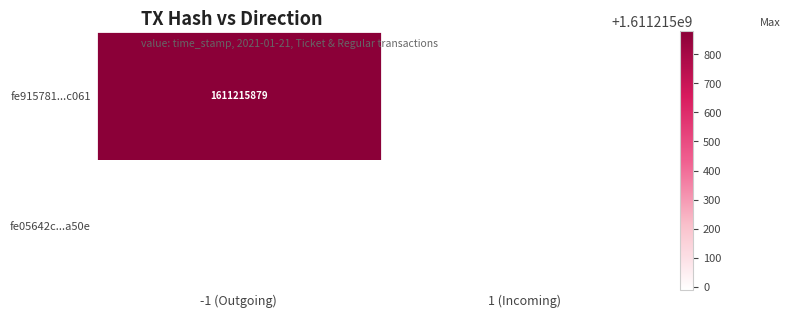

How many values in fe915781a704fd47151d36e74a32b32cf69c061 are above zero?

1